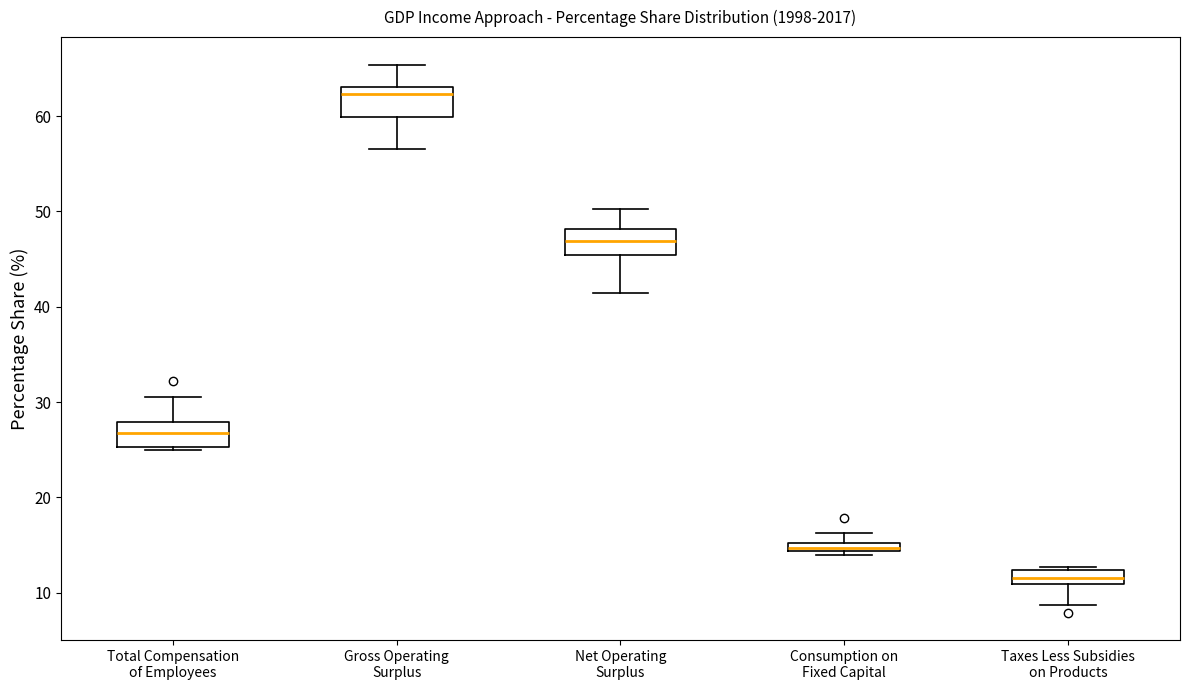

Where does the upper whisker of the box for Consumption on Fixed Capital end on the y-axis? The values are not printed on the chart, so give them approximately, as read against the axis.

16